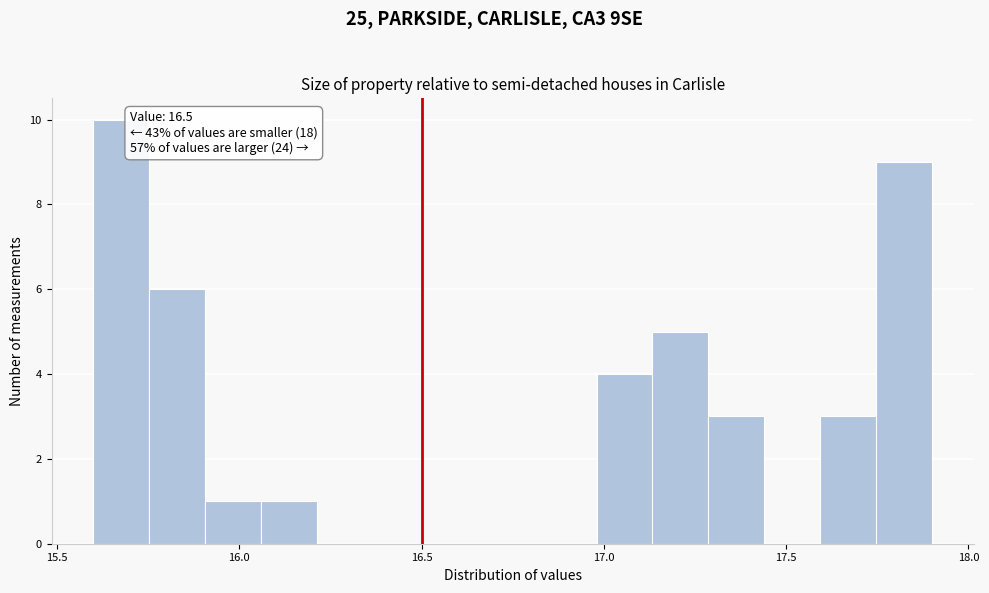

Around what value on the x-axis is the tallest bar? Give the approximate position of its centre, as read against the axis.

15.70